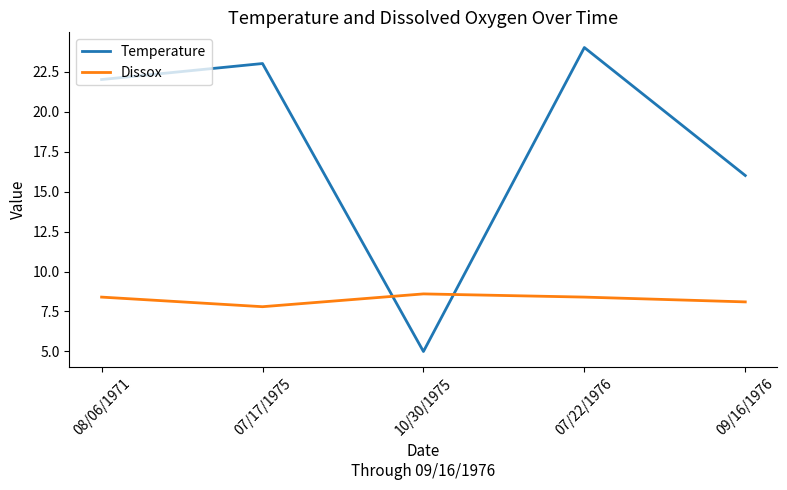

Is it true that Dissox equals 8.1 at 09/16/1976?

True